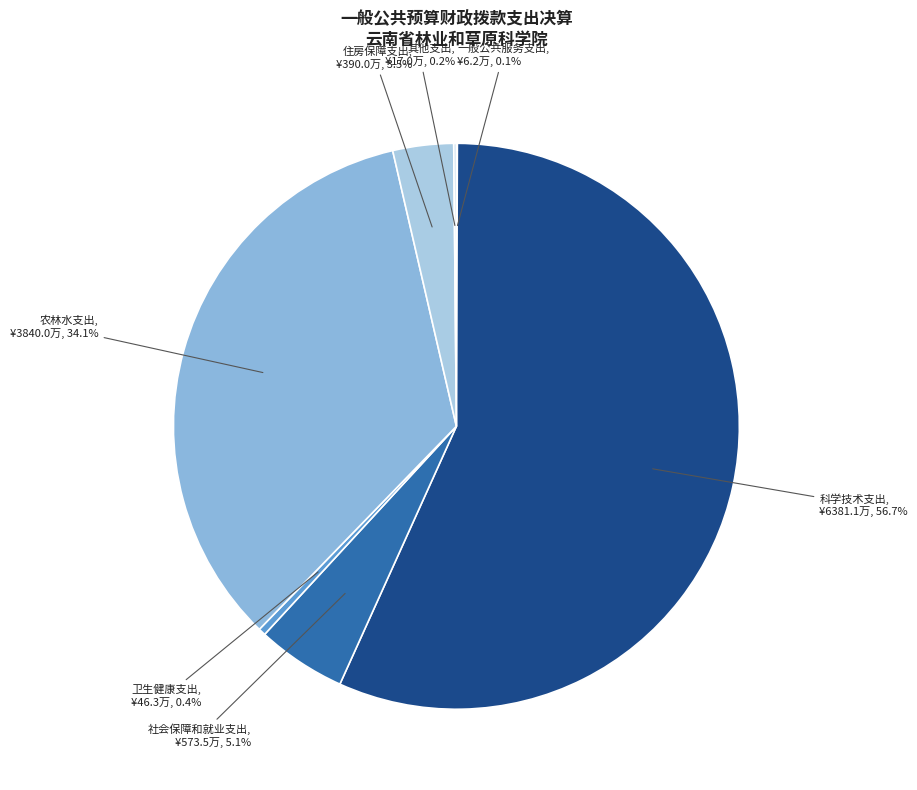

How many segments does this pie chart have?

7